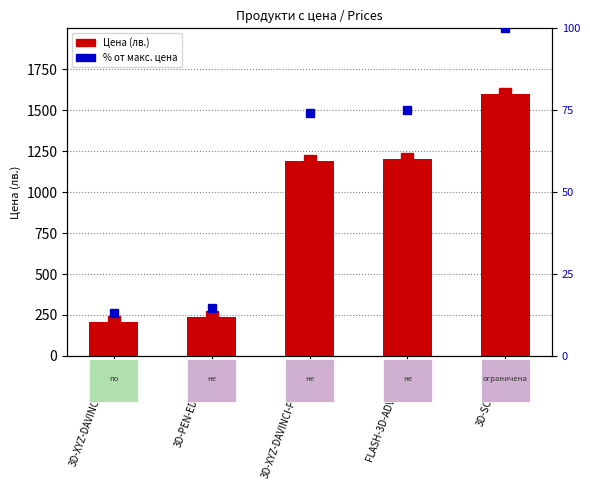

What position from the right is 3D-XYZ-DAVINCI-LASER?

5